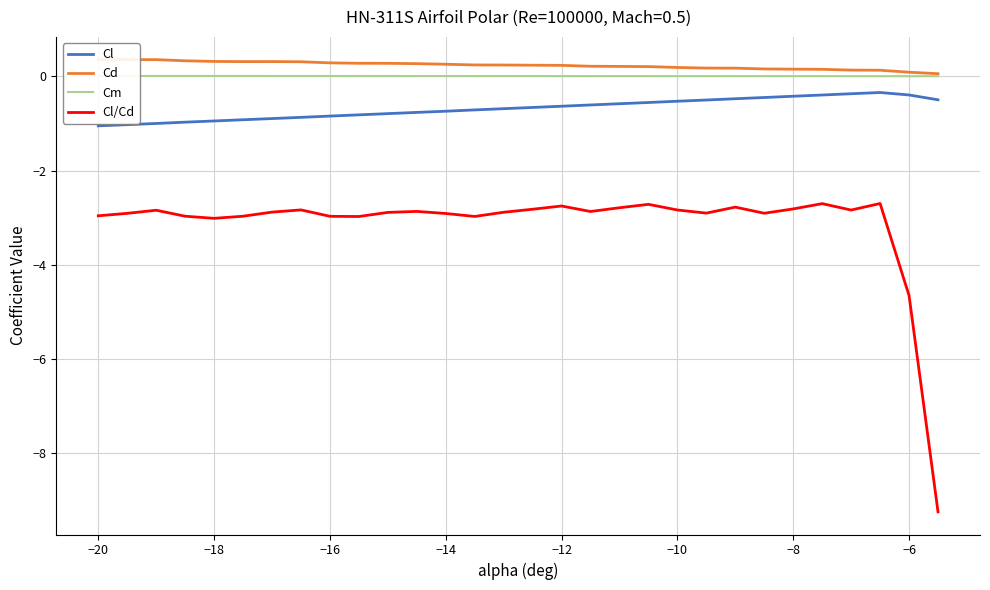

Does the chart have visible grid lines?

Yes